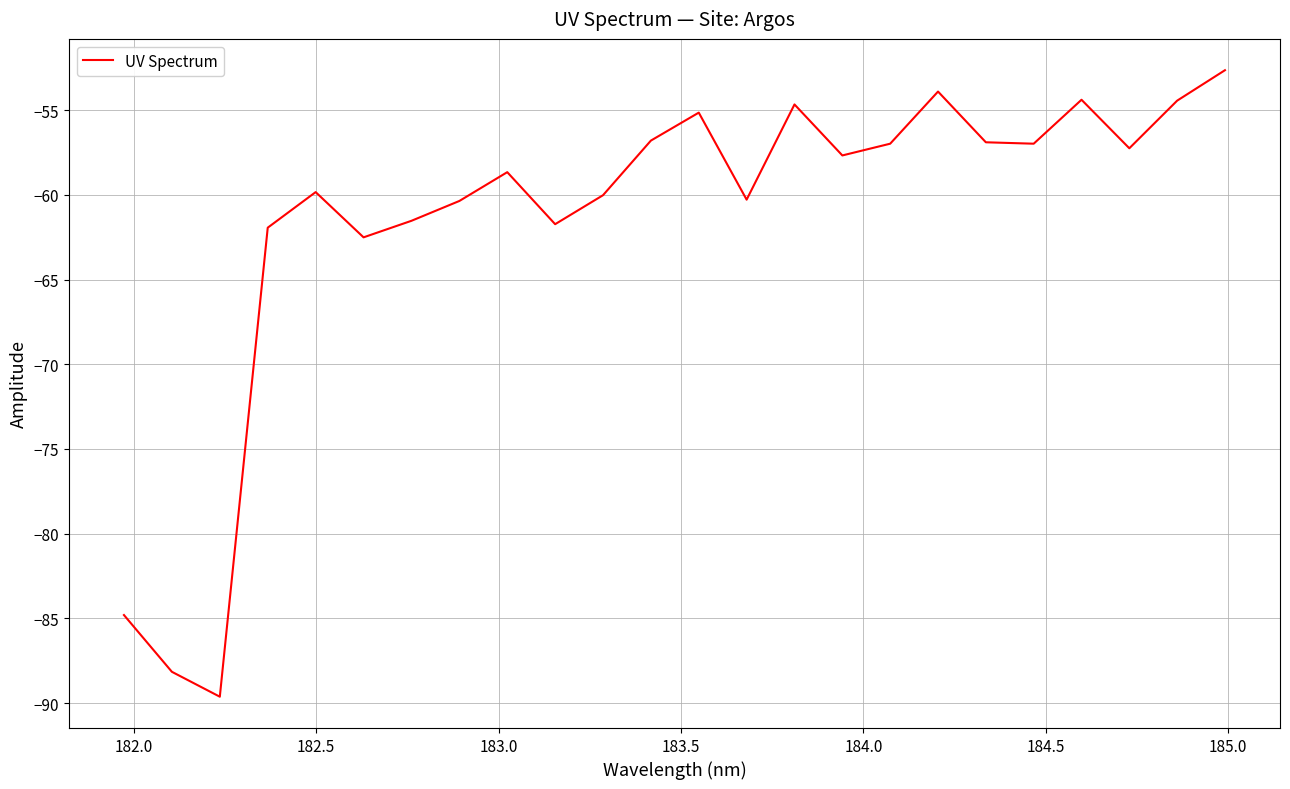

What is the maximum value shown in the chart?

-52.6